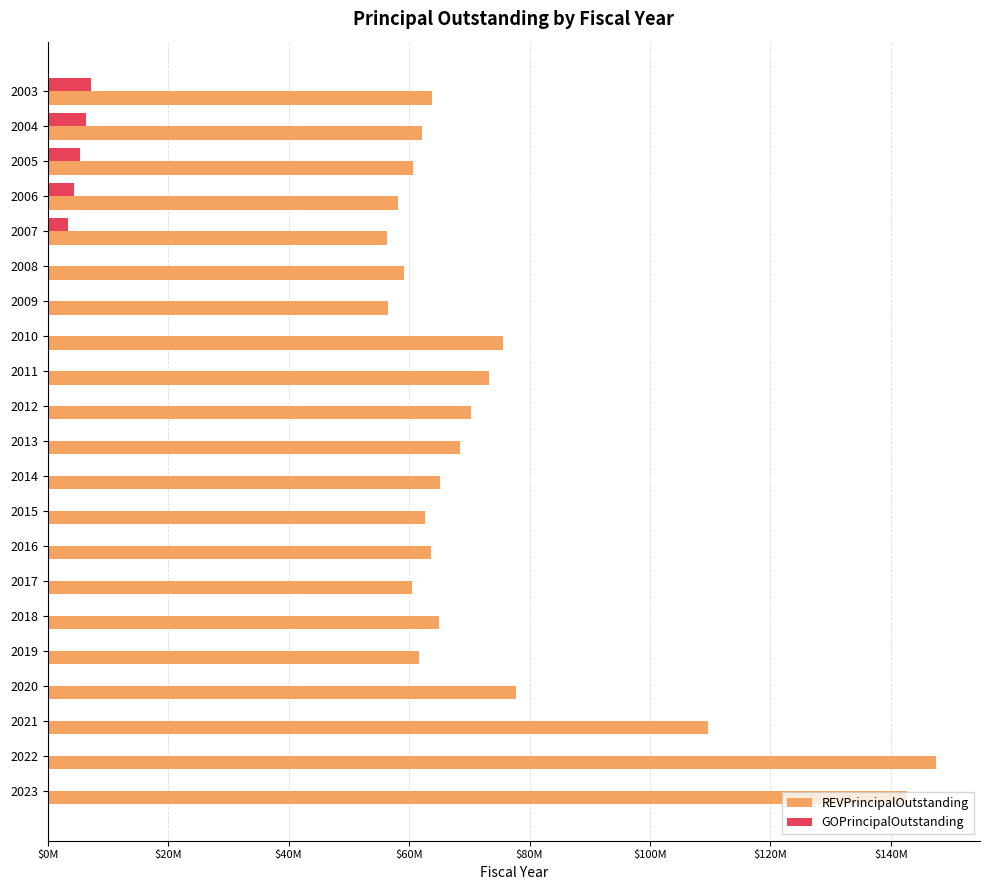

What are all the series names shown in the legend?

REVPrincipalOutstanding, GOPrincipalOutstanding